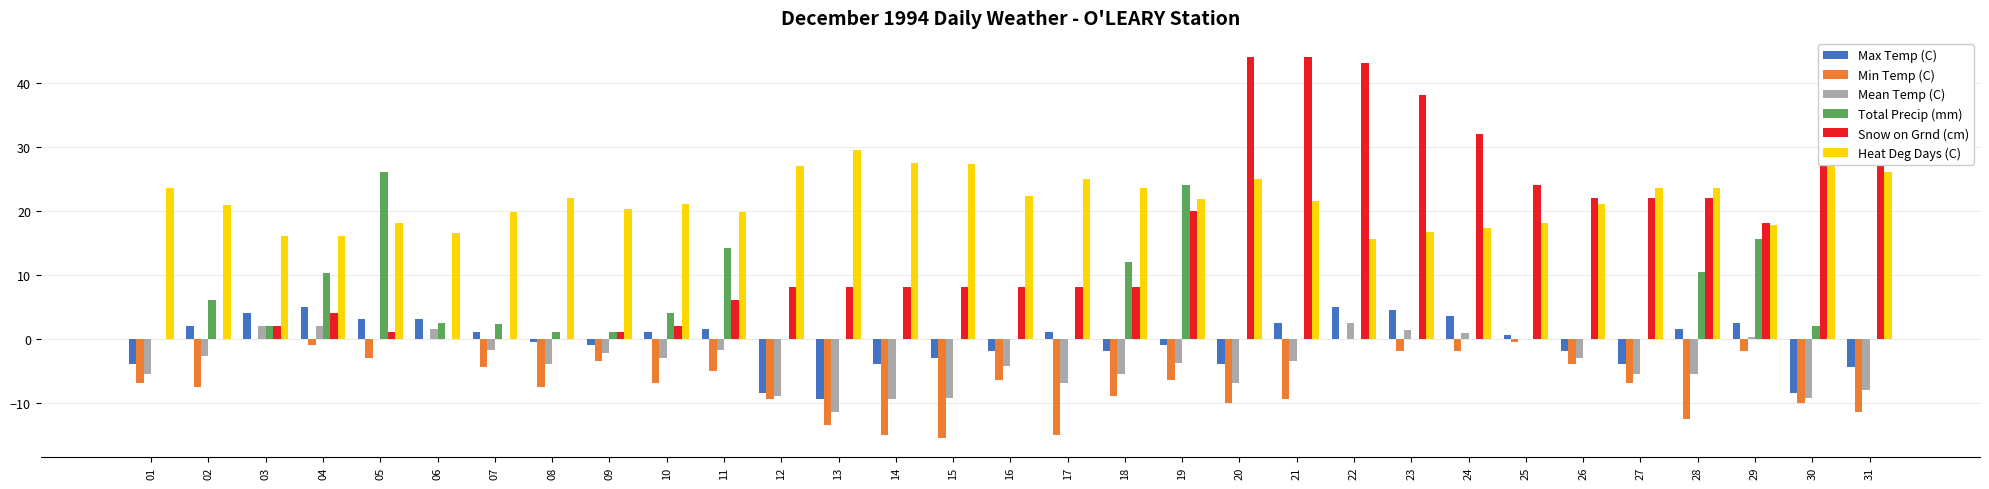

What is the maximum value for Max Temp (C)?

5.0